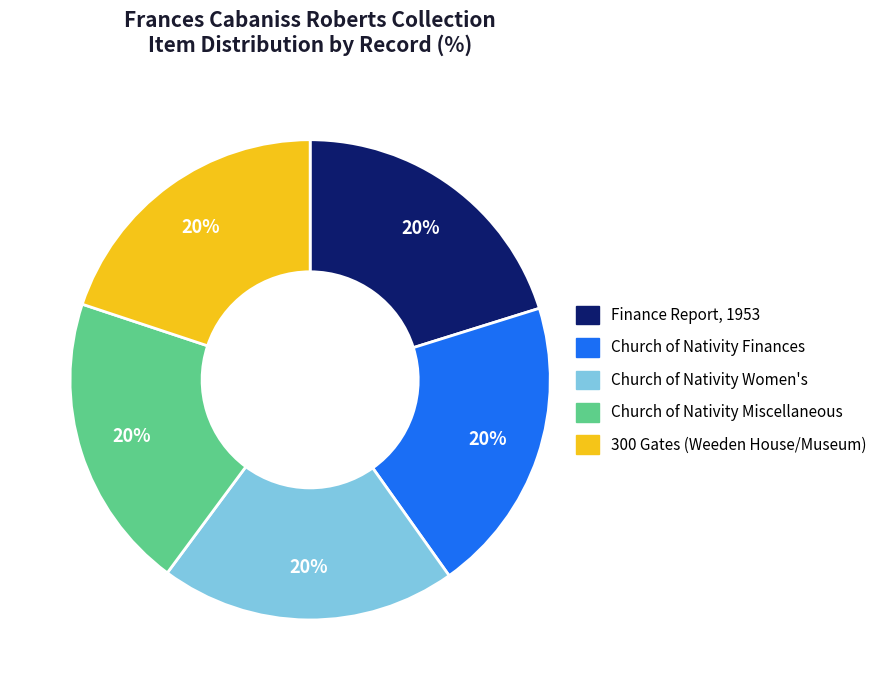

To the nearest percent, what is the average slice percentage?

20%